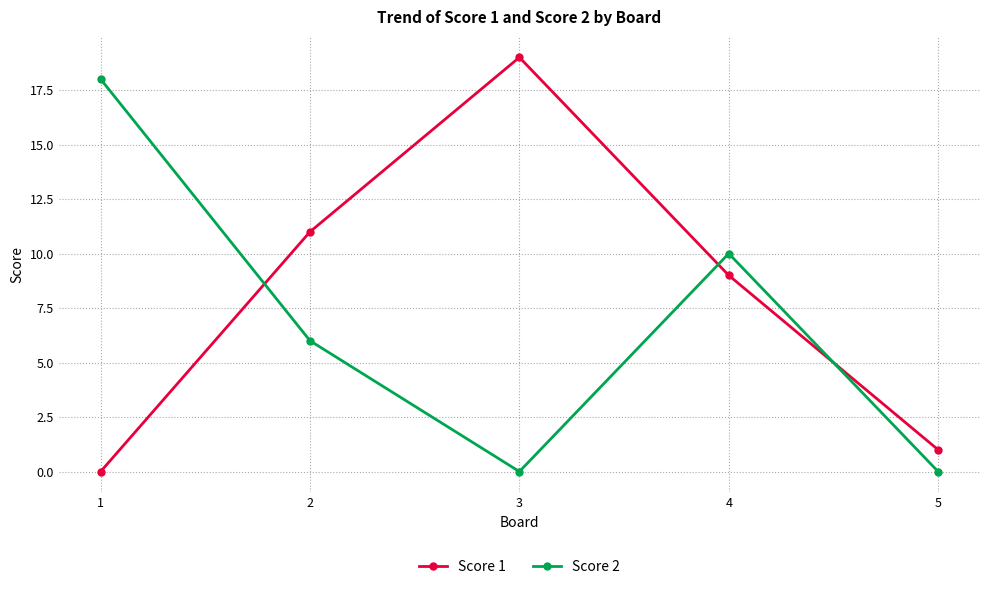

What is the average value of the Score 2 series?

7